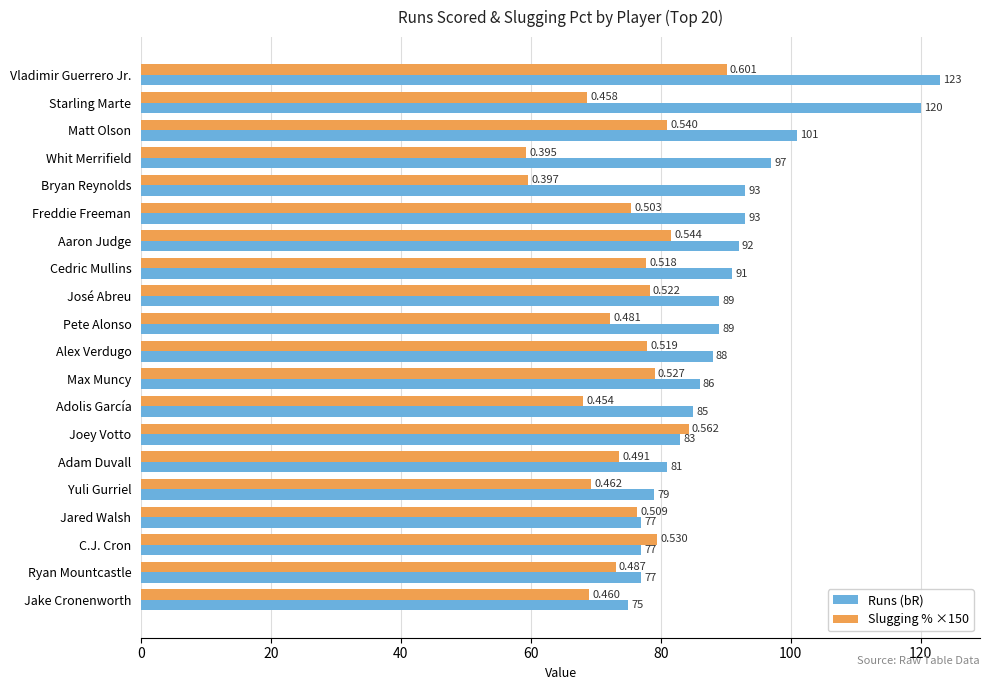

At which label is Slugging % ×150 closest to 74?

Adam Duvall